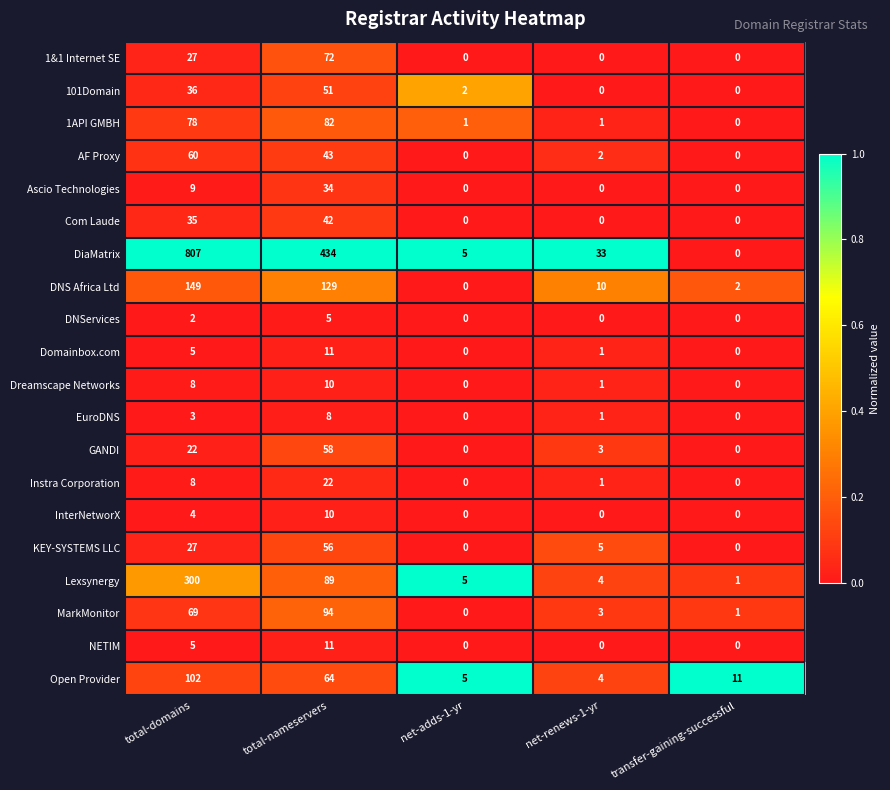

True or false: Dreamscape Networks has a value of 14 at total-domains.

False